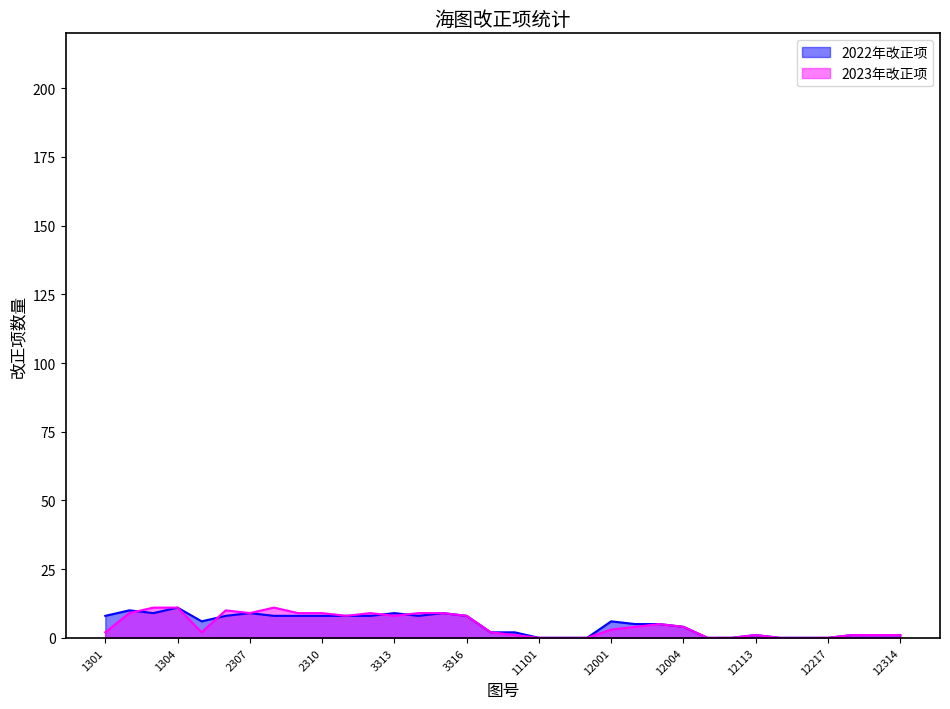

How many intersections are there between 2022年改正项 and 2023年改正项?

4